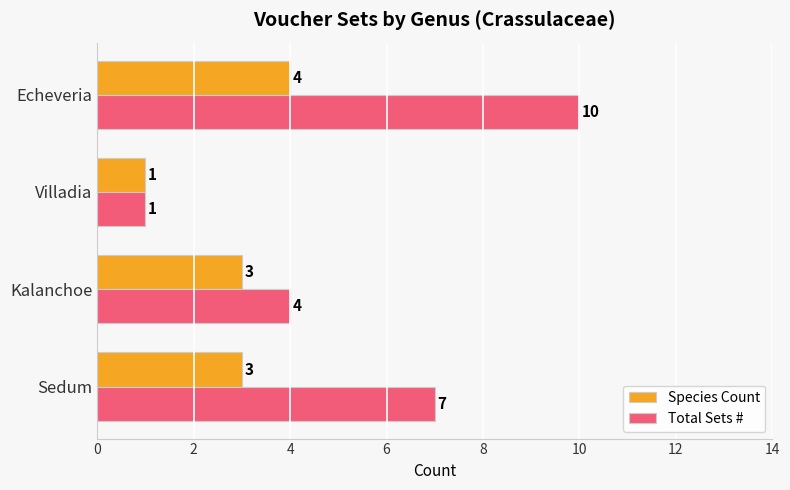

How many data points in Species Count are less than 3?

1